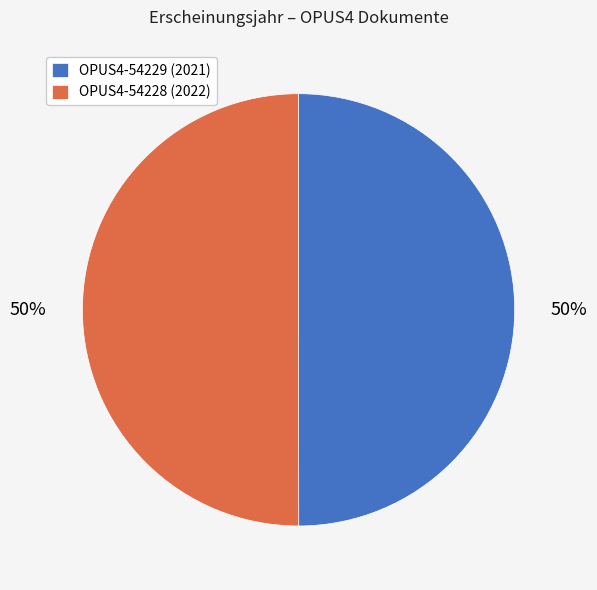

The OPUS4-54228 slice represents 50% of the pie. True or false?

True